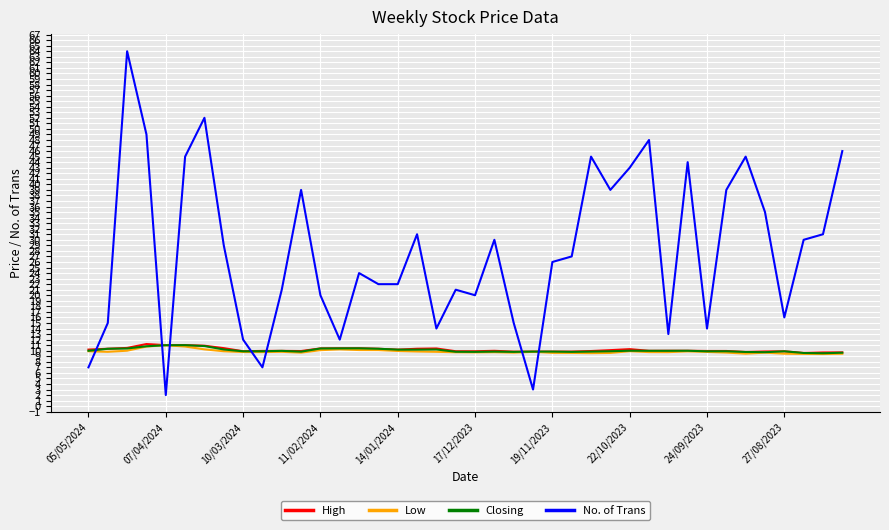

Which series has the largest total across all categories?

No. of Trans